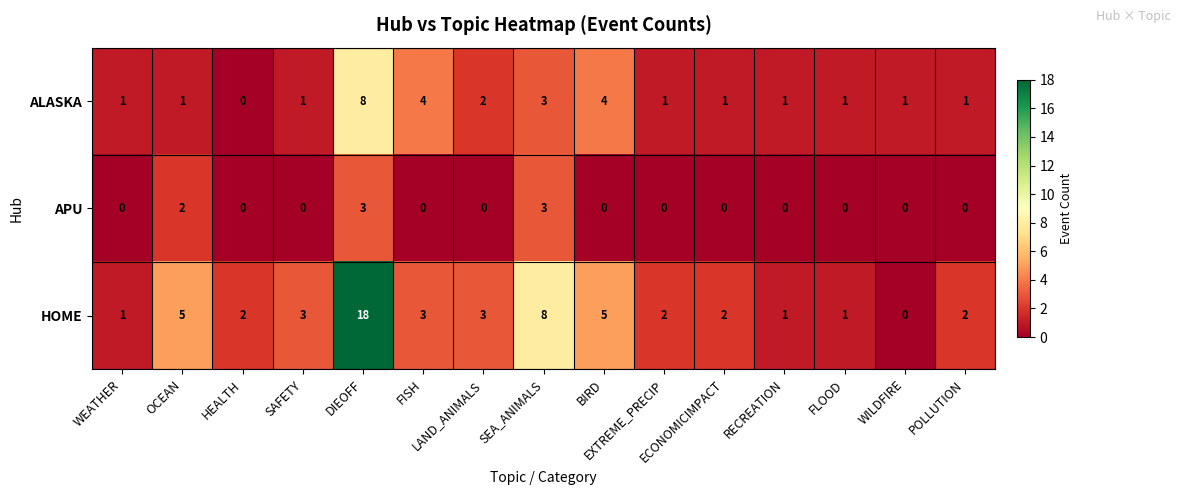

Rank the series by their average value, from lowest to highest.

APU, ALASKA, HOME